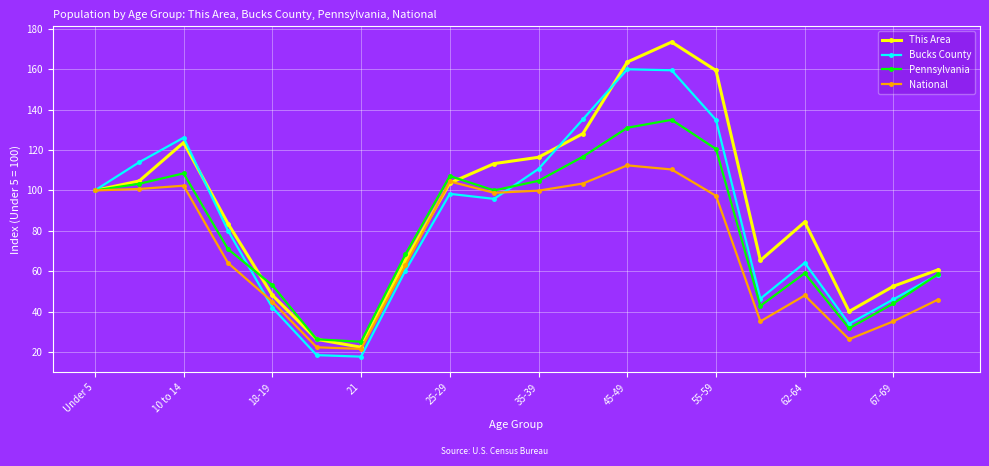

What is the sum of all This Area values?

1835.2